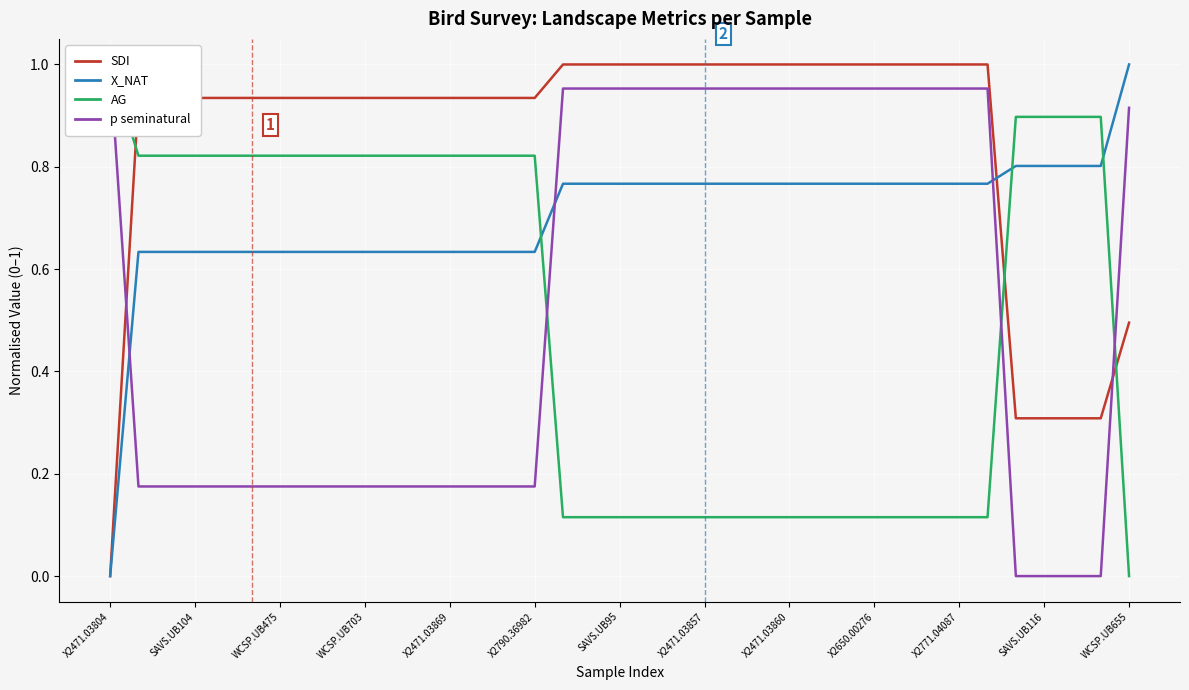

At which category does the chart reach its peak across all series?

16